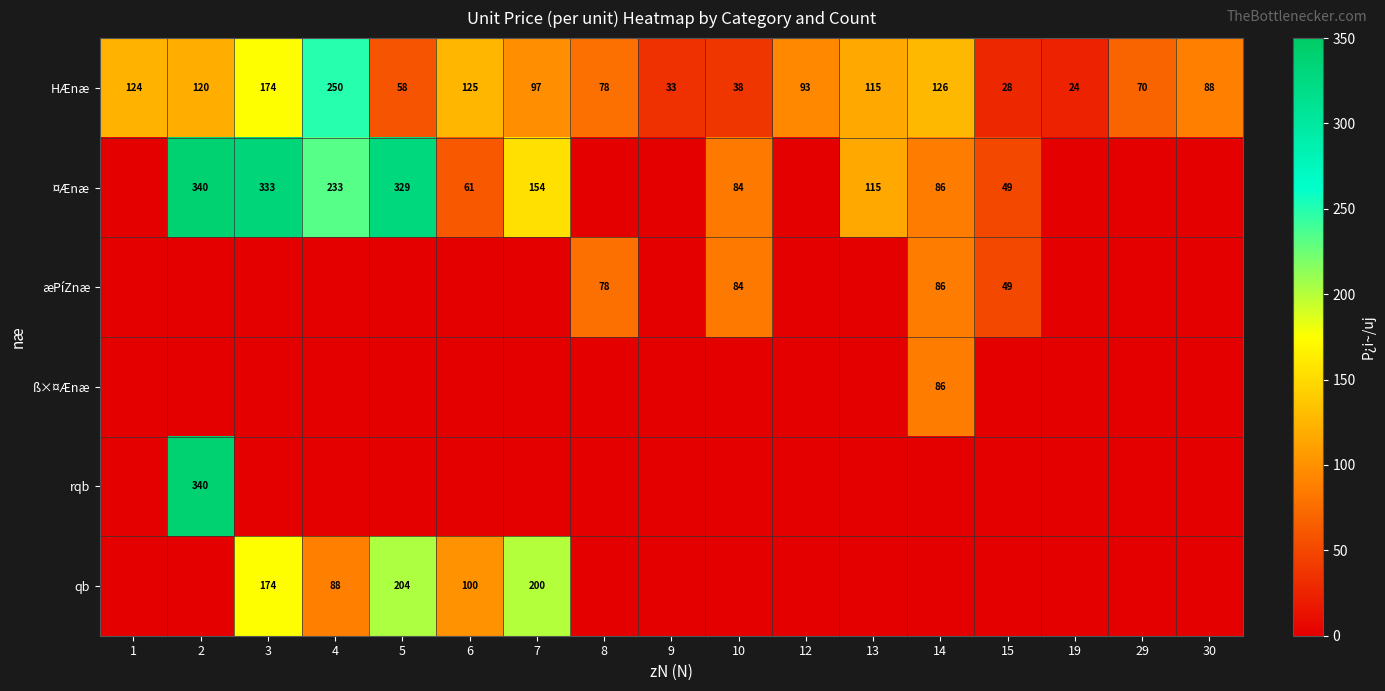

List the labels in order of HÆnæ value, largest first.

4, 3, 14, 6, 1, 2, 13, 7, 12, 30, 8, 29, 5, 10, 9, 15, 19